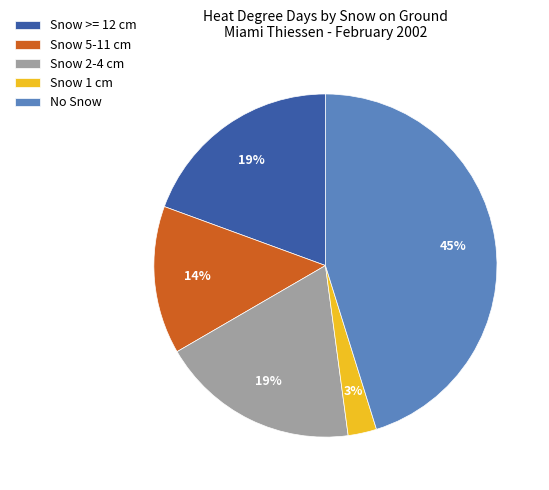

Approximately how many times larger is the value at No Snow compared to Snow 5-11 cm?

3.2